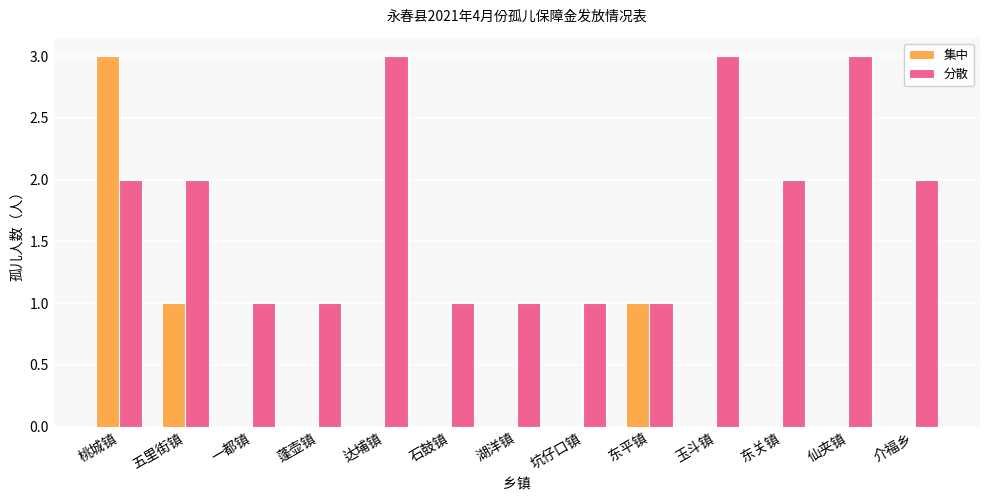

The value of 分散 at 东关镇 is 2. True or false?

True